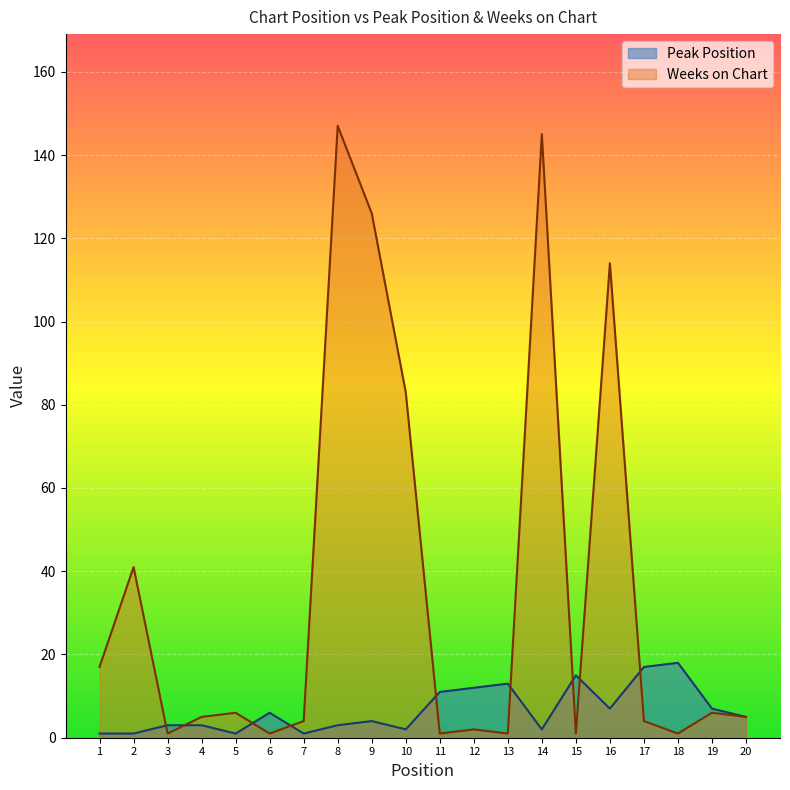

True or false: Peak Position and Weeks on Chart intersect in this chart.

True